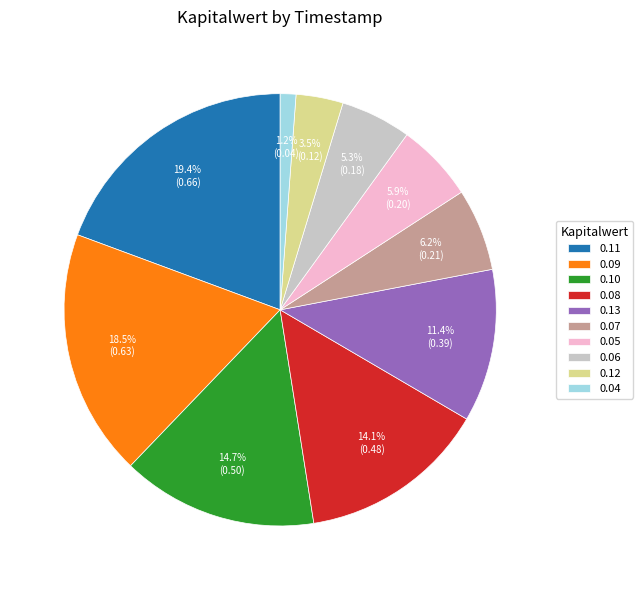

Approximately how many times larger is the value at 0.11 compared to 0.12?

5.5